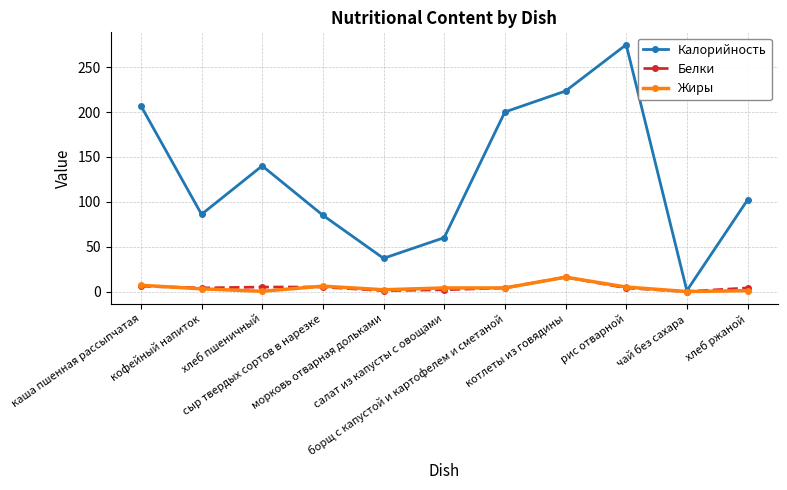

What is the sum of all Жиры values?

48.3